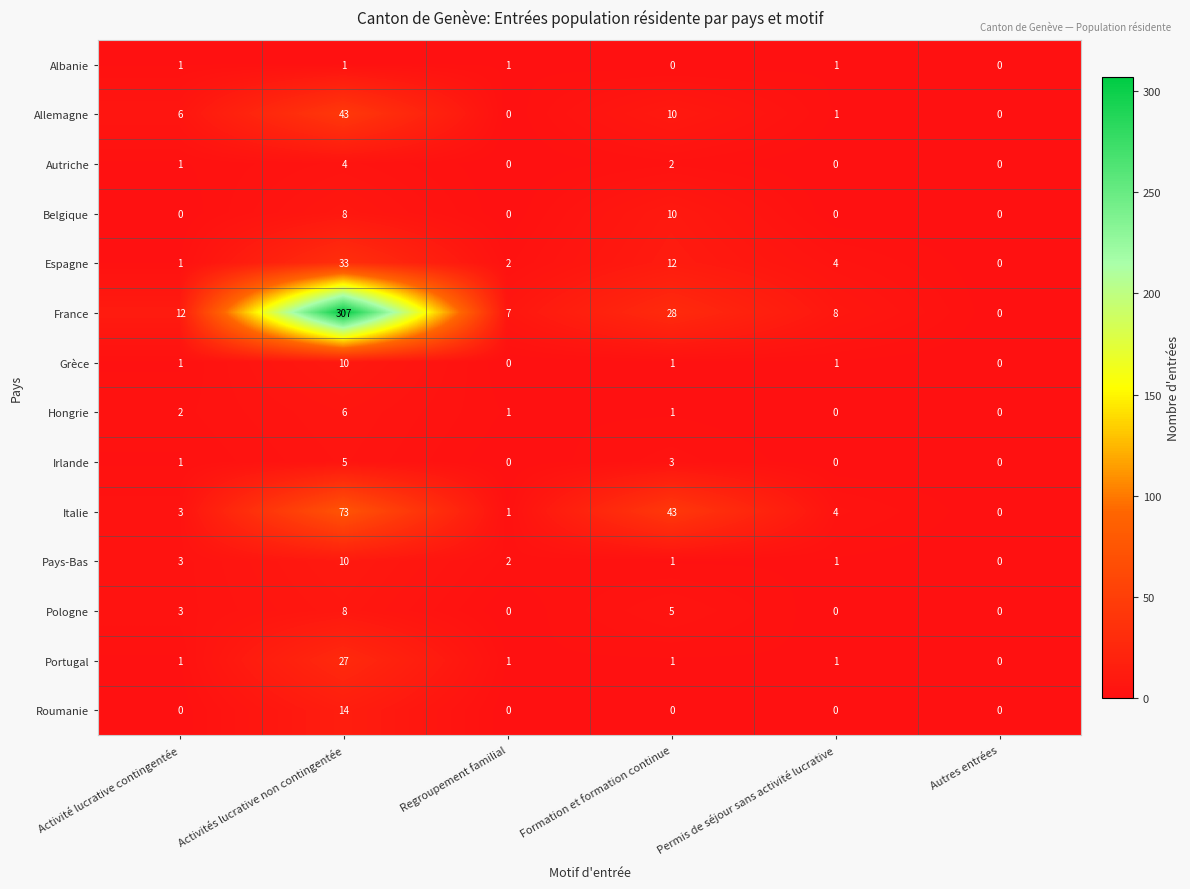

What is the total value across all series at Regroupement familial?

15